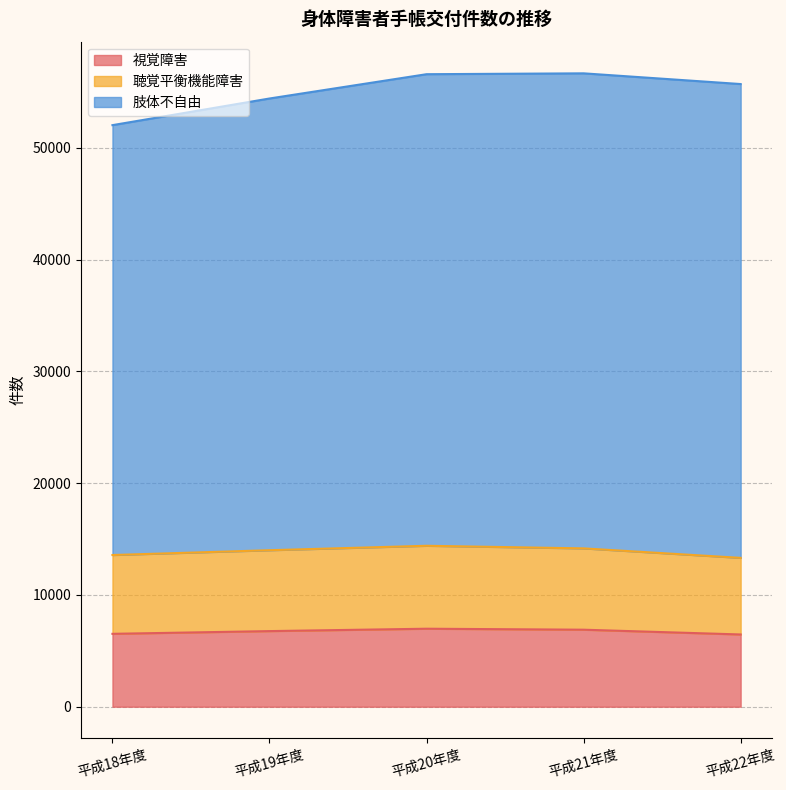

What is the sum of the 視覚障害 values at 平成19年度 and 平成21年度?

13653